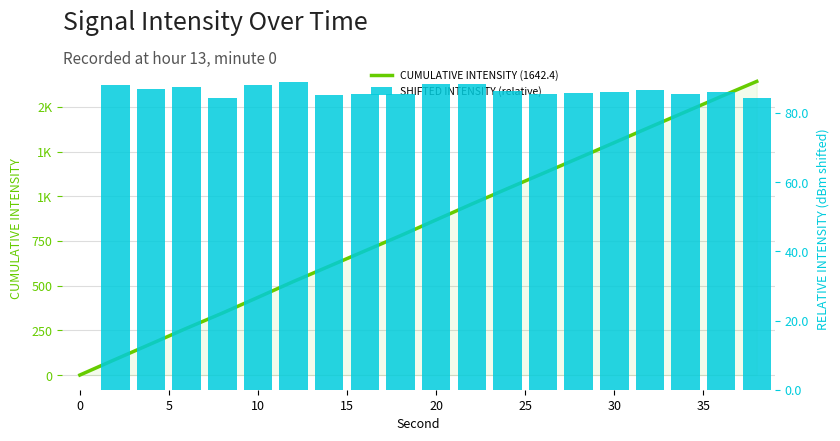

What are all the series names shown in the legend?

CUMULATIVE INTENSITY (1642.4), SHIFTED INTENSITY (relative)